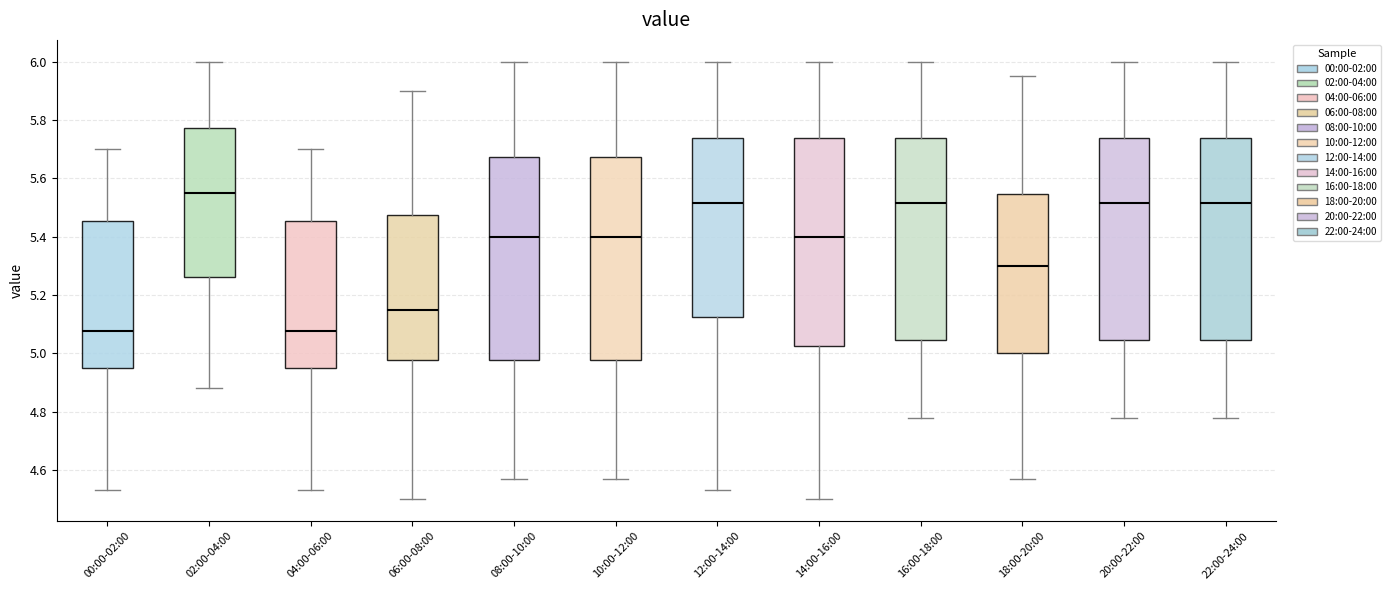

Reading left to right, read every box against the y-axis: the position of its median line, the range the box covers, and the ends of its whiskers. The values are not printed on the chart, so give them approximately, as read against the axis.

00:00-02:00: median 5.08, box 4.96 to 5.46, whiskers 4.54 to 5.70
02:00-04:00: median 5.56, box 5.26 to 5.78, whiskers 4.88 to 6.00
04:00-06:00: median 5.08, box 4.96 to 5.46, whiskers 4.54 to 5.70
06:00-08:00: median 5.16, box 4.98 to 5.48, whiskers 4.50 to 5.90
08:00-10:00: median 5.40, box 4.98 to 5.68, whiskers 4.58 to 6.00
10:00-12:00: median 5.40, box 4.98 to 5.68, whiskers 4.58 to 6.00
12:00-14:00: median 5.52, box 5.12 to 5.74, whiskers 4.54 to 6.00
14:00-16:00: median 5.40, box 5.02 to 5.74, whiskers 4.50 to 6.00
16:00-18:00: median 5.52, box 5.04 to 5.74, whiskers 4.78 to 6.00
18:00-20:00: median 5.30, box 5.00 to 5.54, whiskers 4.58 to 5.96
20:00-22:00: median 5.52, box 5.04 to 5.74, whiskers 4.78 to 6.00
22:00-24:00: median 5.52, box 5.04 to 5.74, whiskers 4.78 to 6.00